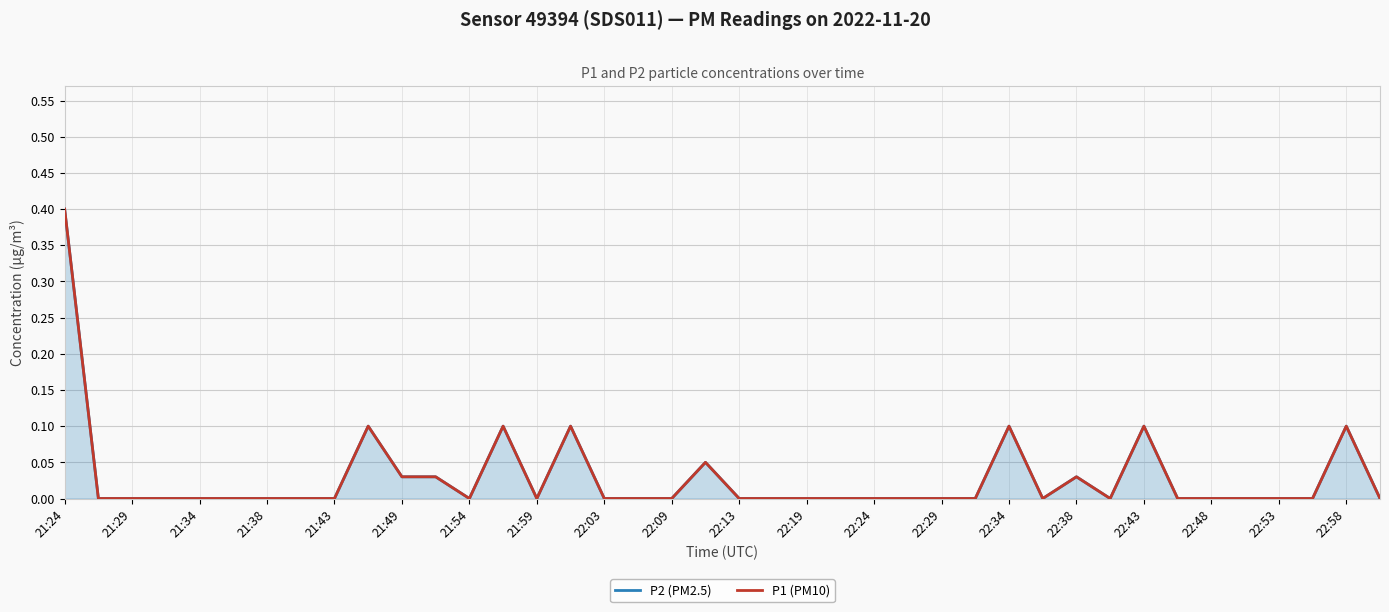

True or false: P2 (PM2.5) and P1 (PM10) intersect in this chart.

False